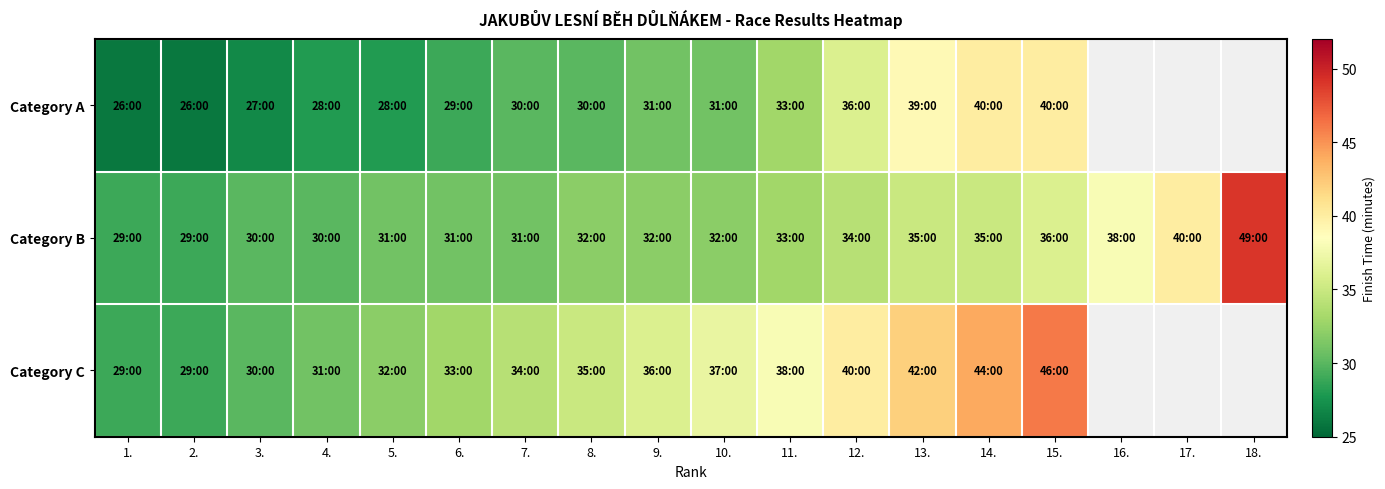

At which label does Category A first exceed 31?

11.